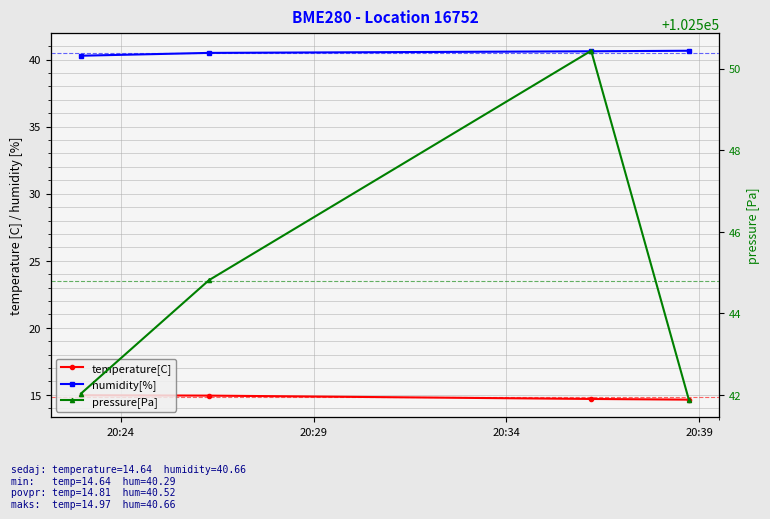

True or false: humidity[%] has a value of 8.4 at 20:34.

False